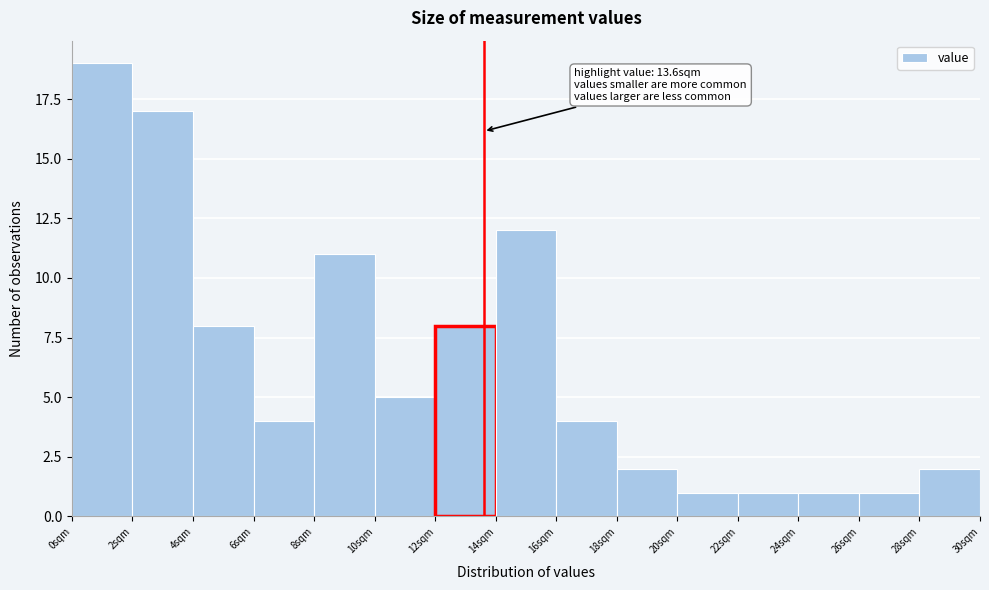

Which range on the x-axis has the tallest bar?

0 to 2